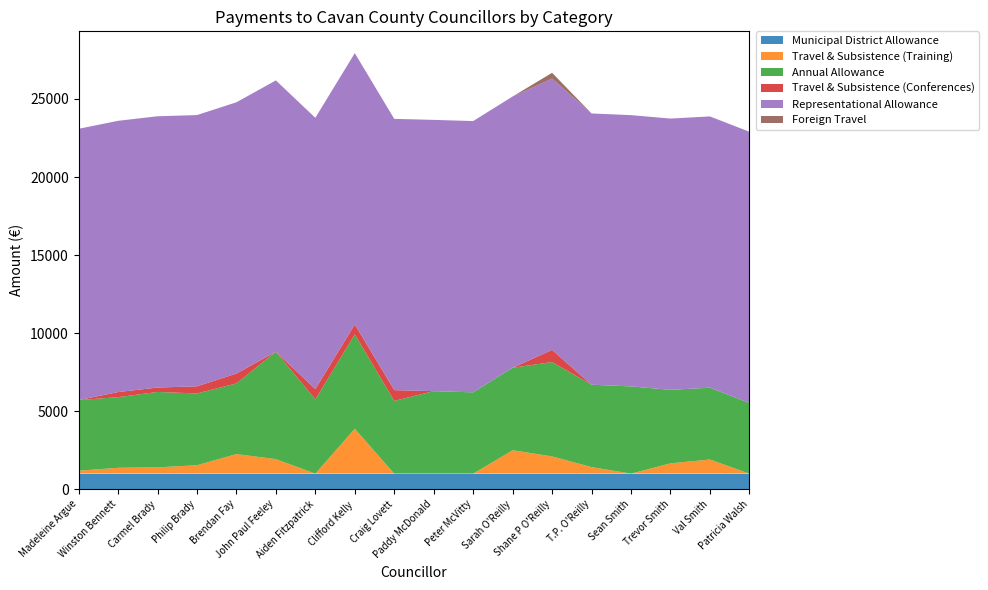

Reading right to left, transcribe all the data shown in this chart.

Municipal District Allowance: 996.6	996.6	996.6	996.6	996.6	996.6	996.6	996.6	996.6	996.6	996.6	996.6	996.6	996.6	996.6	996.6	996.6	996.6
Travel & Subsistence (Training): 0.0	906.3	659.9	0.0	420.8	1103.8	1499.6	0.0	0.0	0.0	2876.1	0.0	931.7	1254.3	538.1	405.2	375.5	187.7
Annual Allowance: 4525.3	4601.3	4709.9	5589.9	5277.0	6046.2	5285.8	5209.7	5285.8	4662.7	6046.2	4757.2	6882.8	4525.3	4601.3	4829.5	4525.3	4525.3
Travel & Subsistence (Conferences): 0.0	0.0	0.0	0.0	0.0	777.8	0.0	0.0	0.0	688.1	639.8	661.3	0.0	633.5	454.3	283.2	325.3	0.0
Representational Allowance: 17379.4	17379.4	17379.4	17379.4	17379.4	17379.4	17379.4	17379.4	17379.4	17379.4	17379.4	17379.4	17379.4	17379.4	17379.4	17379.4	17379.4	17379.4
Foreign Travel: 0.0	0.0	0.0	0.0	0.0	374.9	0.0	0.0	0.0	0.0	0.0	0.0	0.0	0.0	0.0	0.0	0.0	0.0